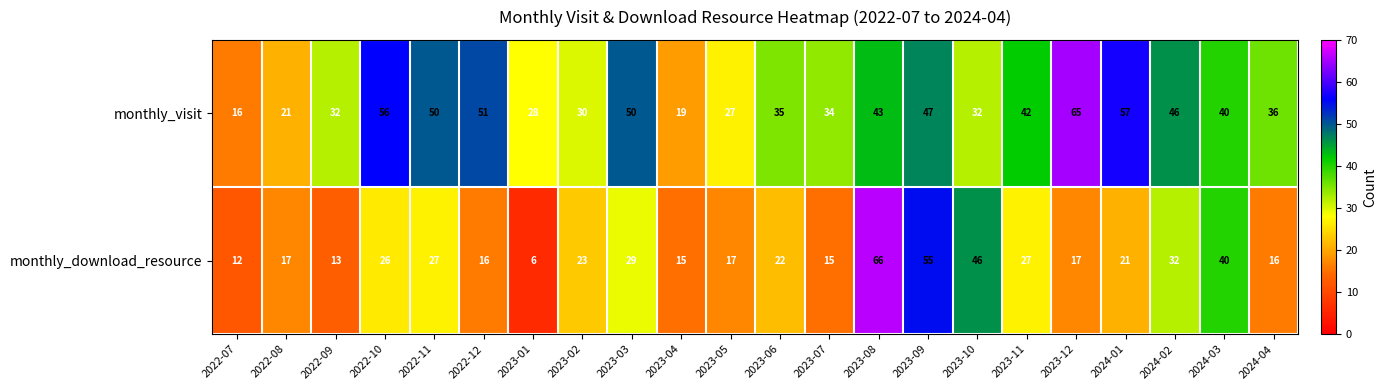

List the series in order of their overall mean, lowest first.

monthly_download_resource, monthly_visit